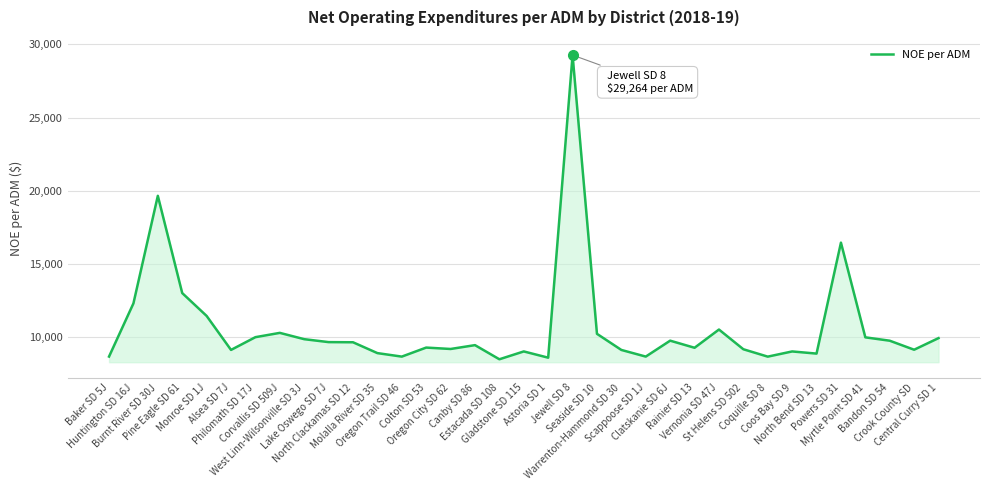

What is the sum of the values at Alsea SD 7J and Monroe SD 1J?

20579.1